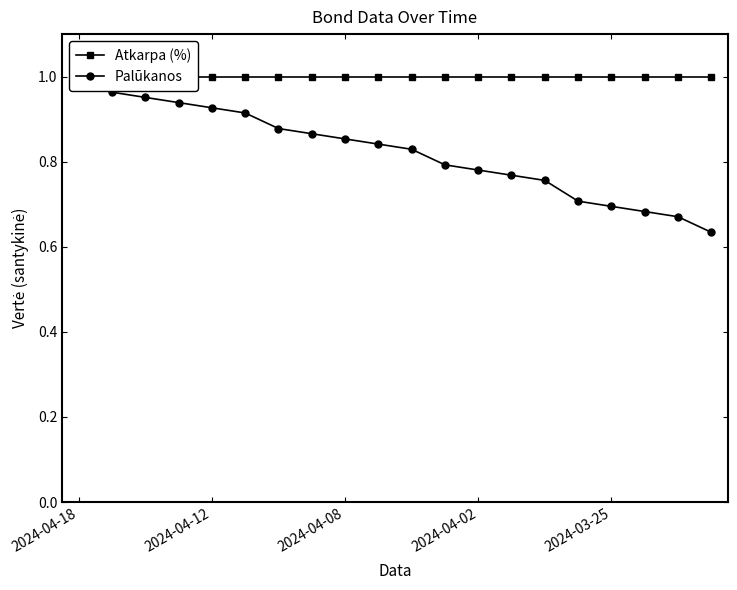

True or false: Atkarpa (%) and Palūkanos intersect in this chart.

False